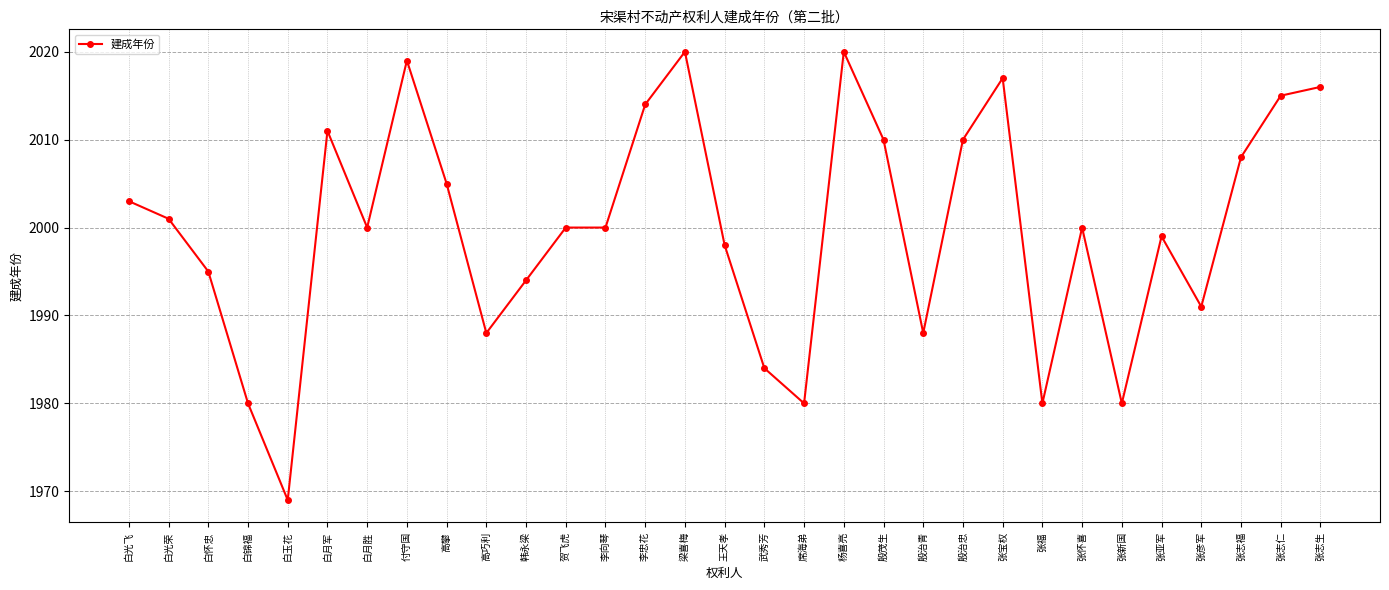

Reading left to right, list all the values displayed in this chart.

白光飞=2003	白光荣=2001	白怀忠=1995	白锦福=1980	白玉花=1969	白月军=2011	白月胜=2000	付守国=2019	高攀=2005	高巧利=1988	韩永梁=1994	贺飞虎=2000	李向琴=2000	李忠花=2014	梁喜梅=2020	王天孝=1998	武秀芳=1984	席海弟=1980	杨喜亮=2020	殷茂生=2010	殷治青=1988	殷治忠=2010	张宝权=2017	张福=1980	张怀喜=2000	张新国=1980	张亚军=1999	张彦军=1991	张志福=2008	张志仁=2015	张志生=2016